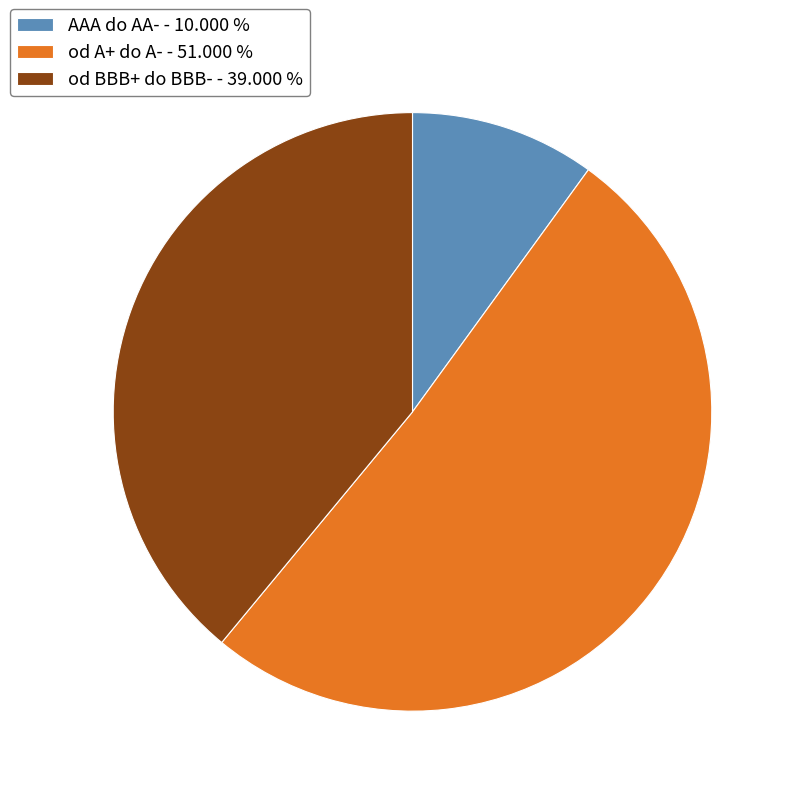

Is od BBB+ do BBB- the majority of the pie?

No